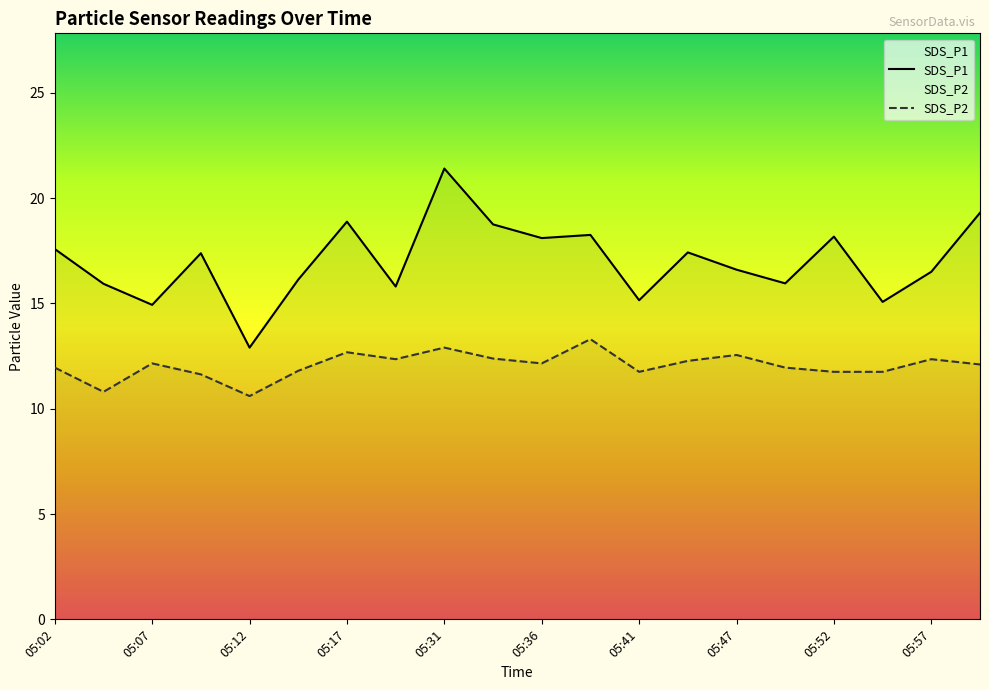

The SDS_P2 series shows 3.6 at 05:41. True or false?

False